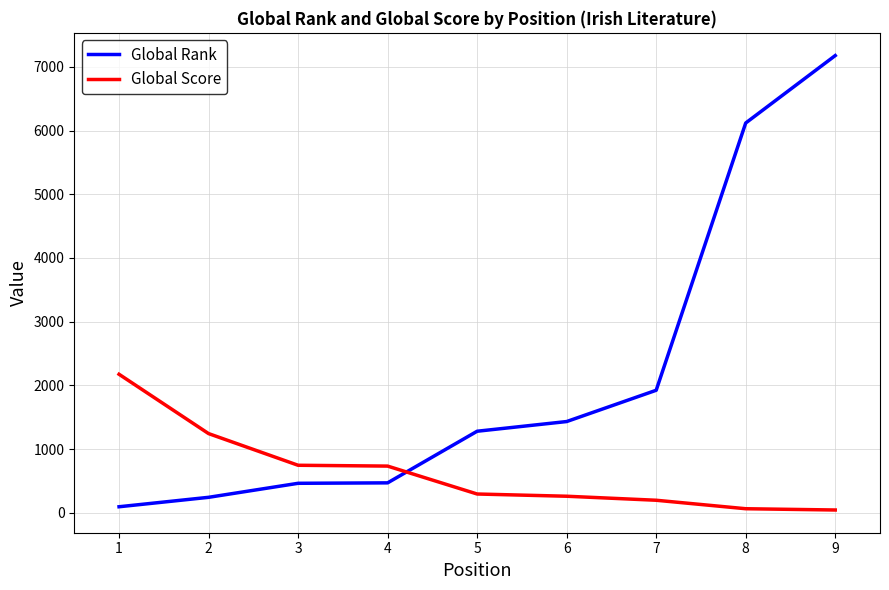

Which series has the largest range (max minus min)?

Global Rank